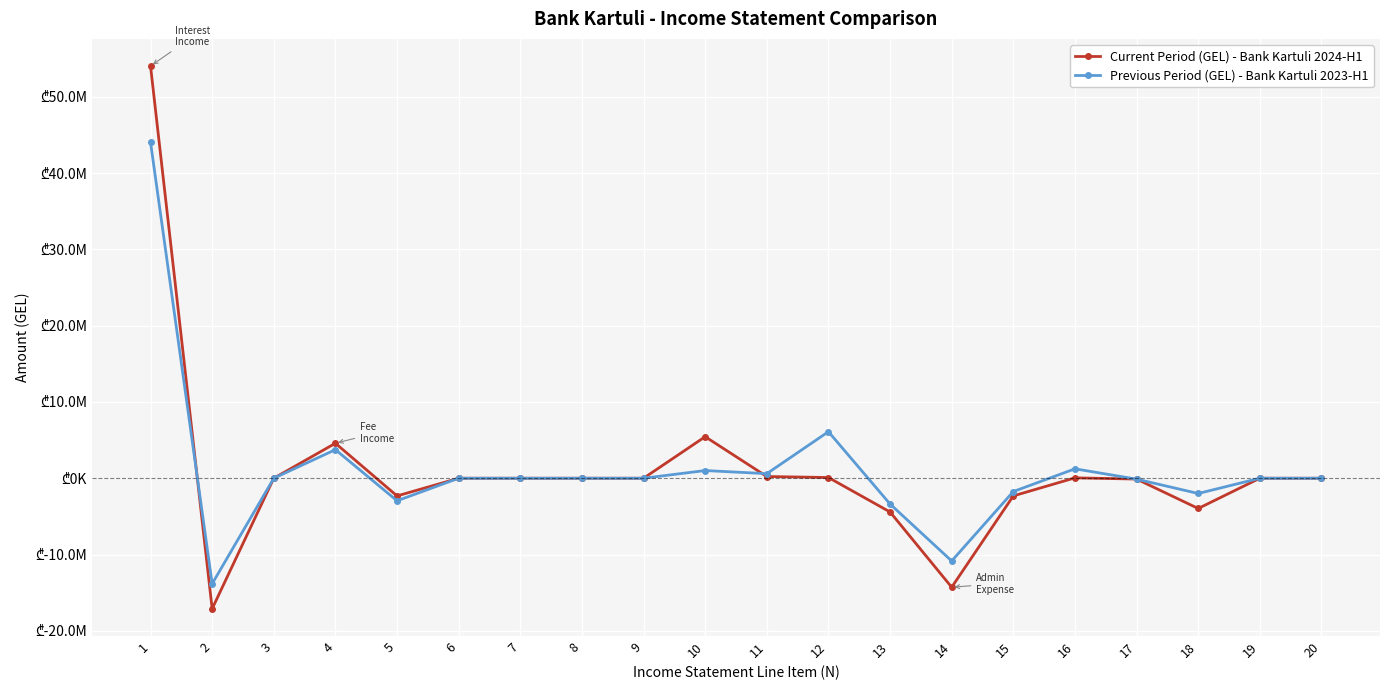

Does the chart have visible grid lines?

Yes